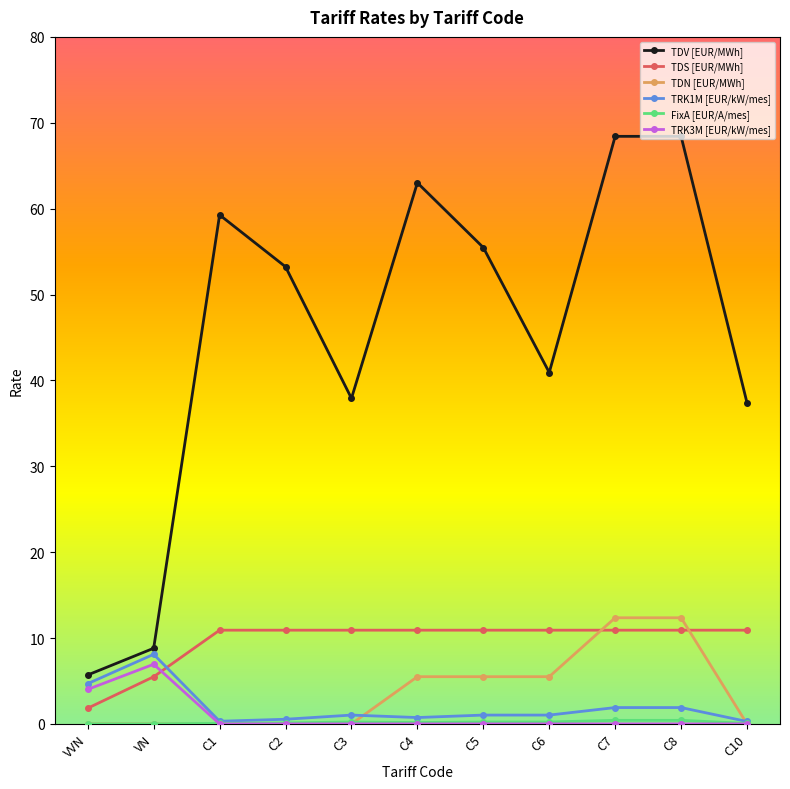

What value does the TDV [EUR/MWh] series have at VN?

8.8